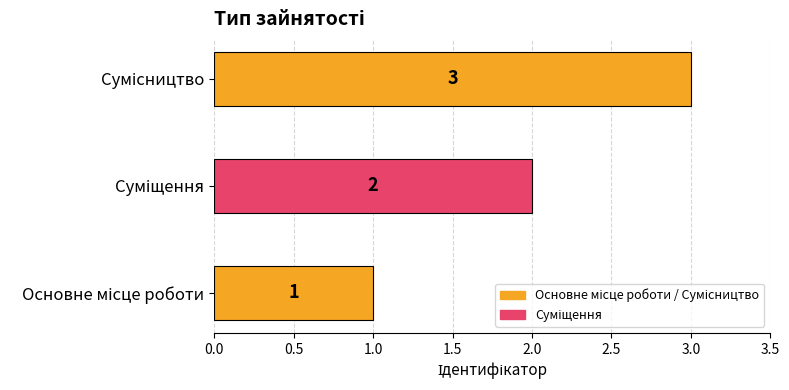

What is the average value?

2